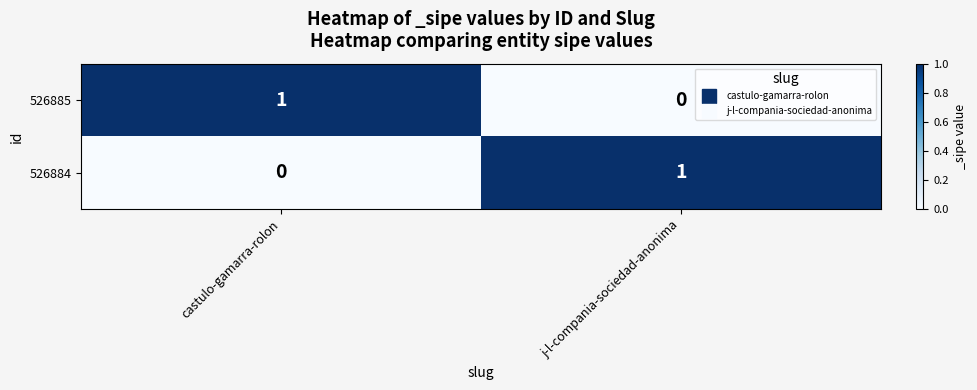

Rank the series at j-l-compania-sociedad-anonima from highest to lowest value.

526884, 526885